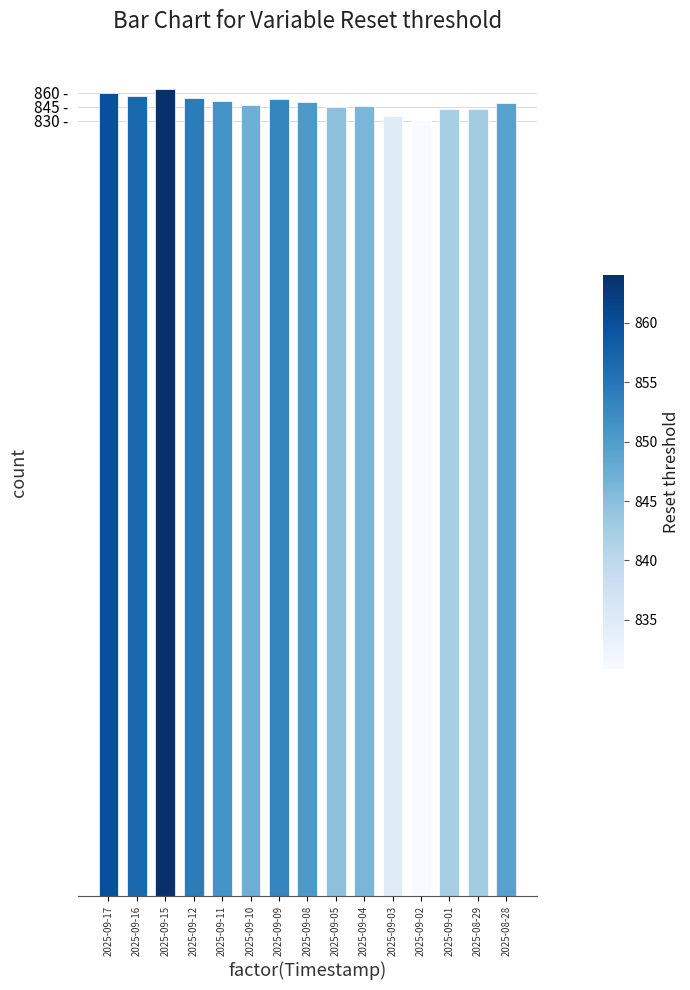

Are the bars horizontal?

No